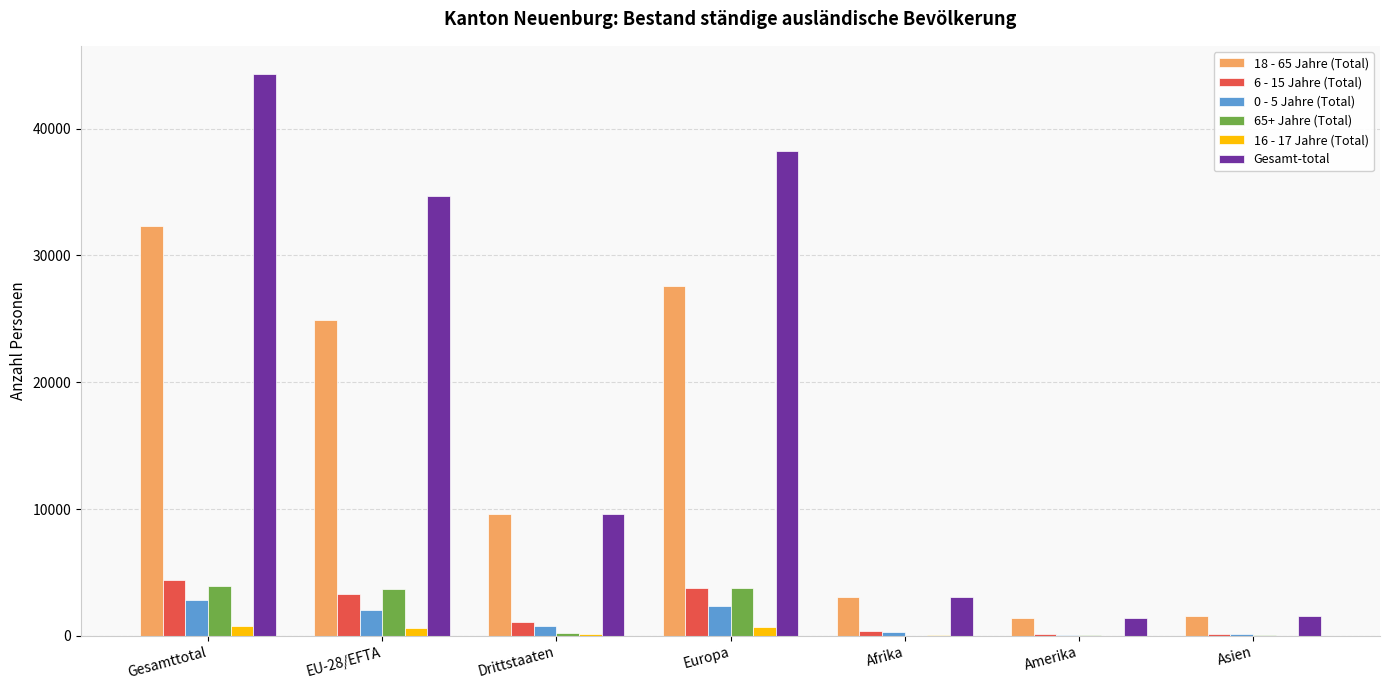

Which series has the largest total across all categories?

Gesamt-total